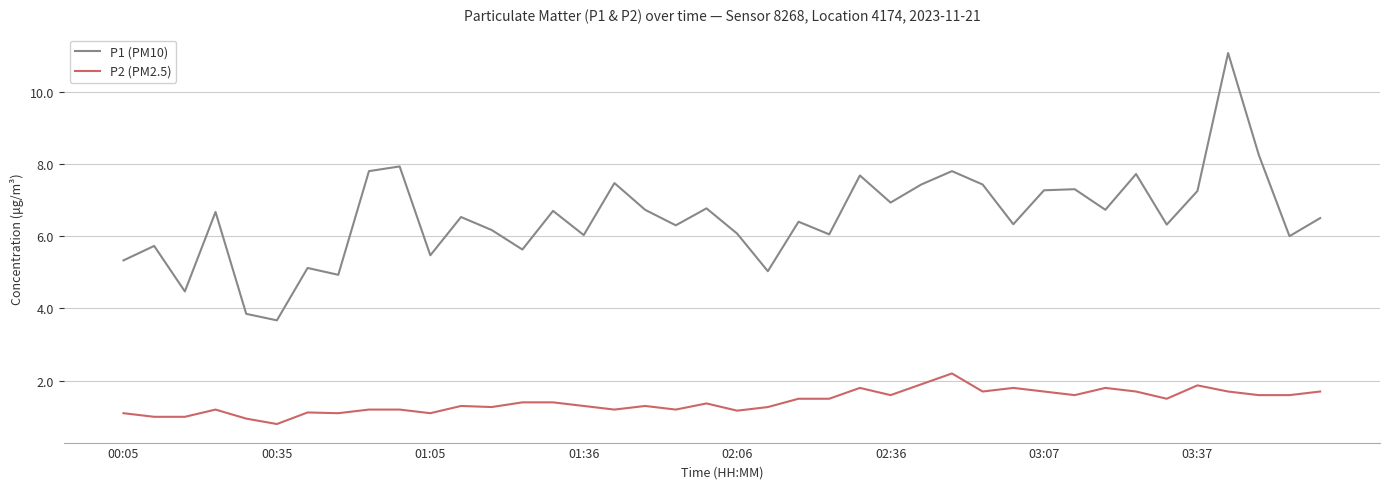

What are all the series names shown in the legend?

P1 (PM10), P2 (PM2.5)